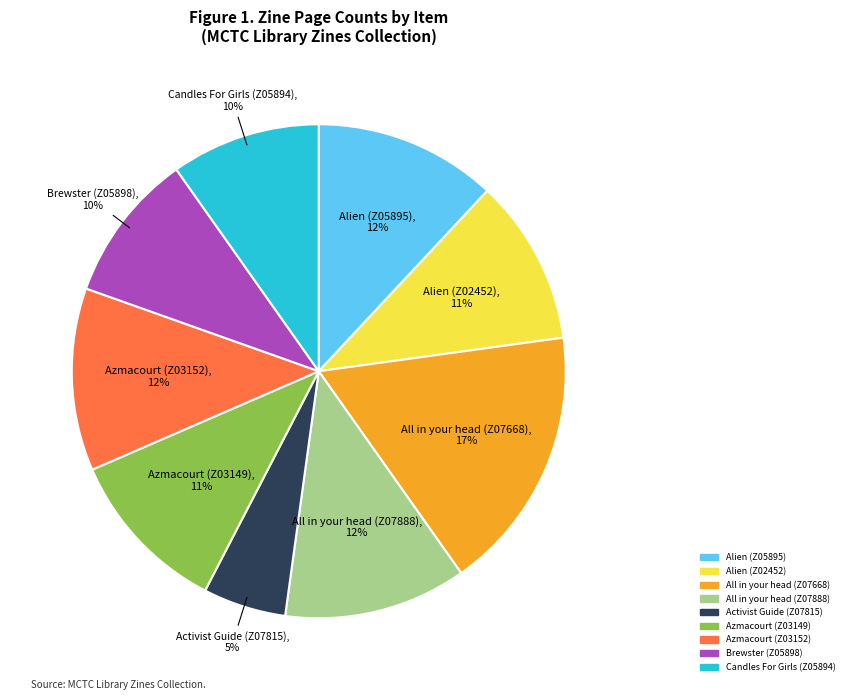

What is the smallest slice in the pie chart?

Activist Guide (Z07815)